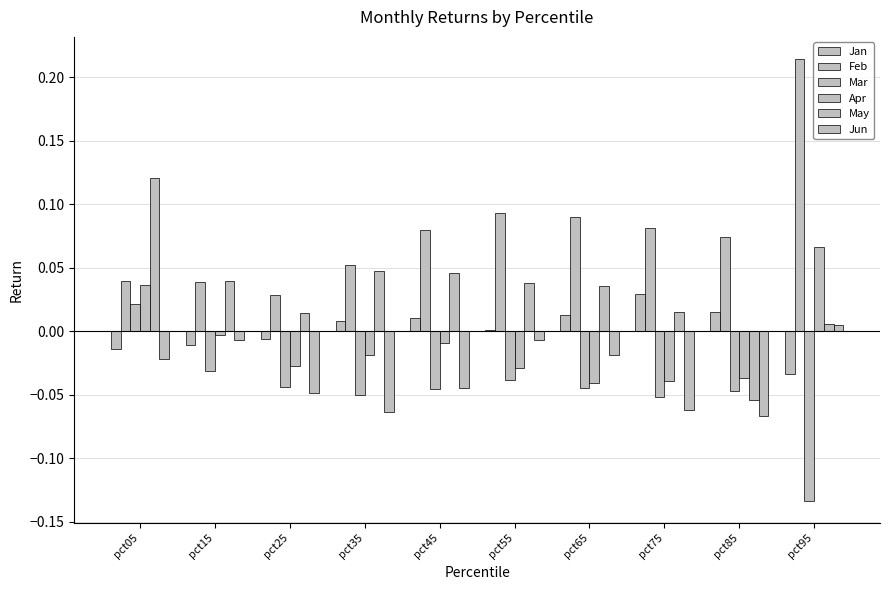

What is the difference between the maximum and second lowest values in the Apr series?

0.1